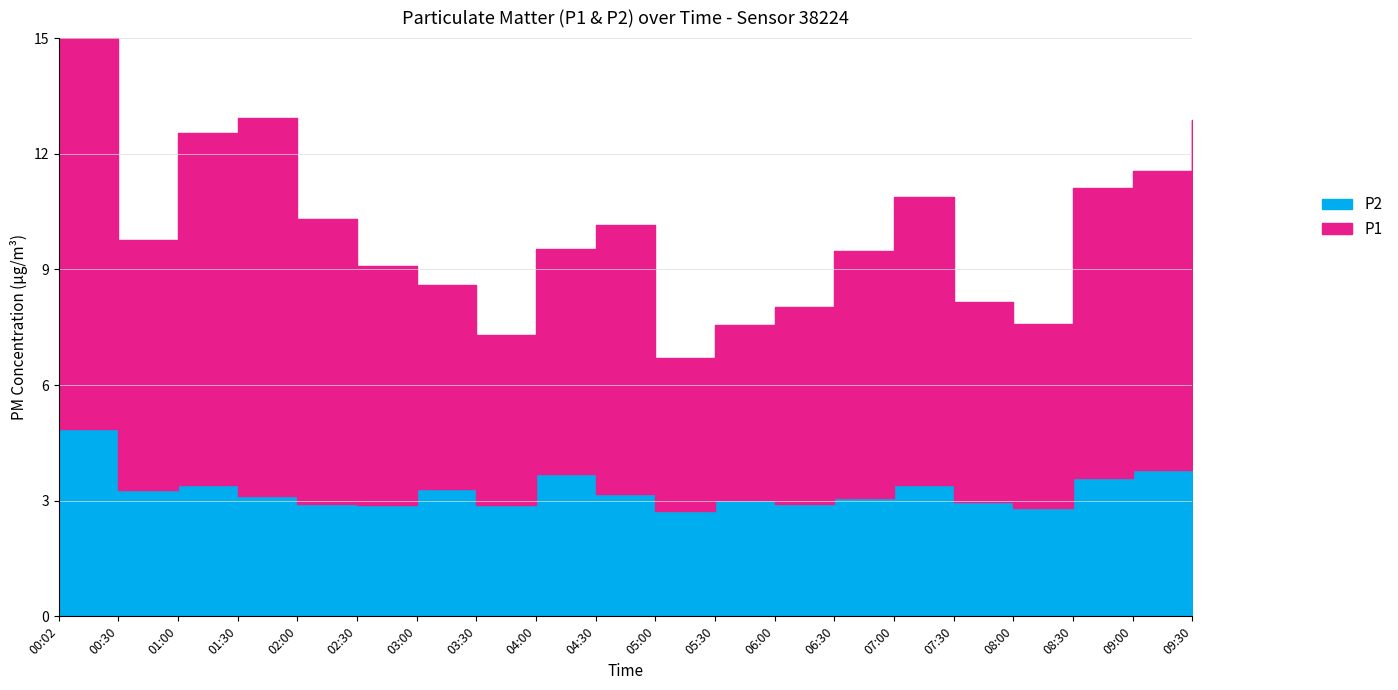

What is the label of the 6th point from the left?

02:30